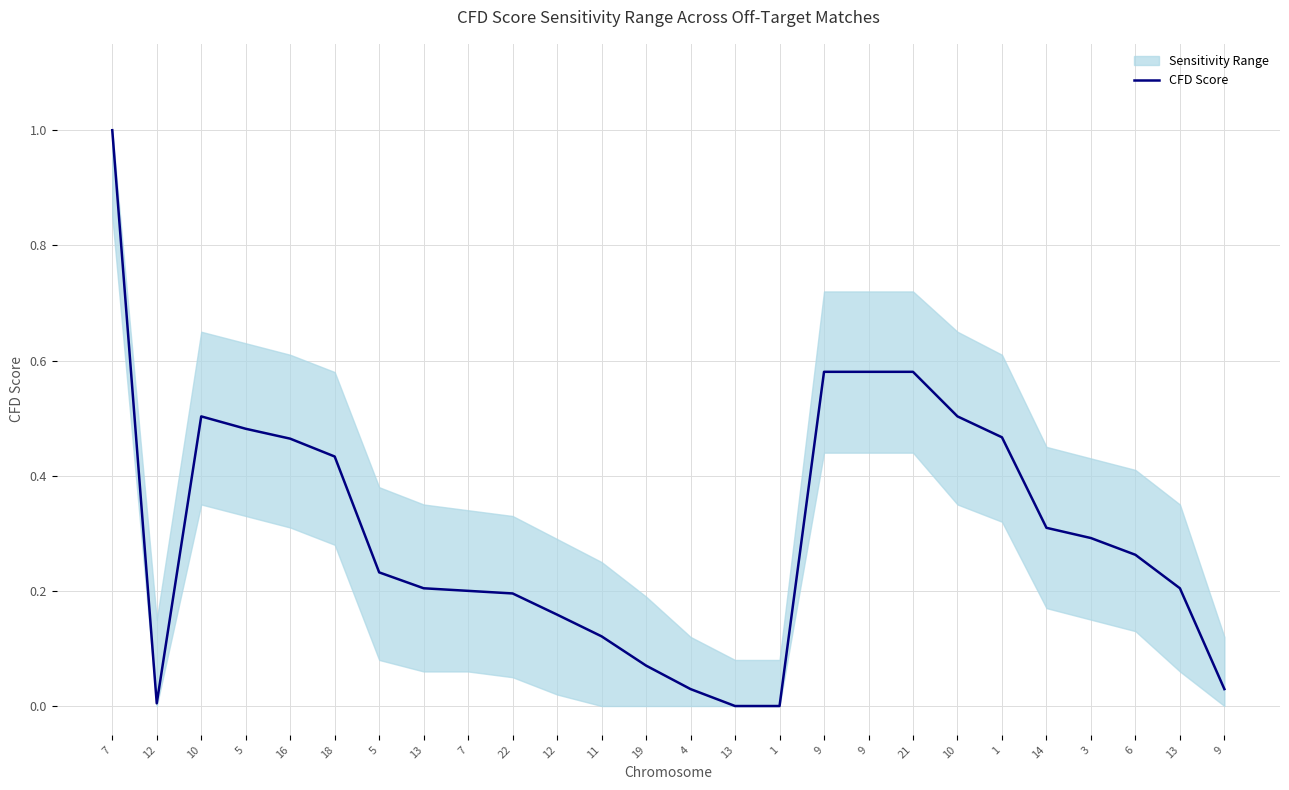

Between 1 and 11, which is larger?

11